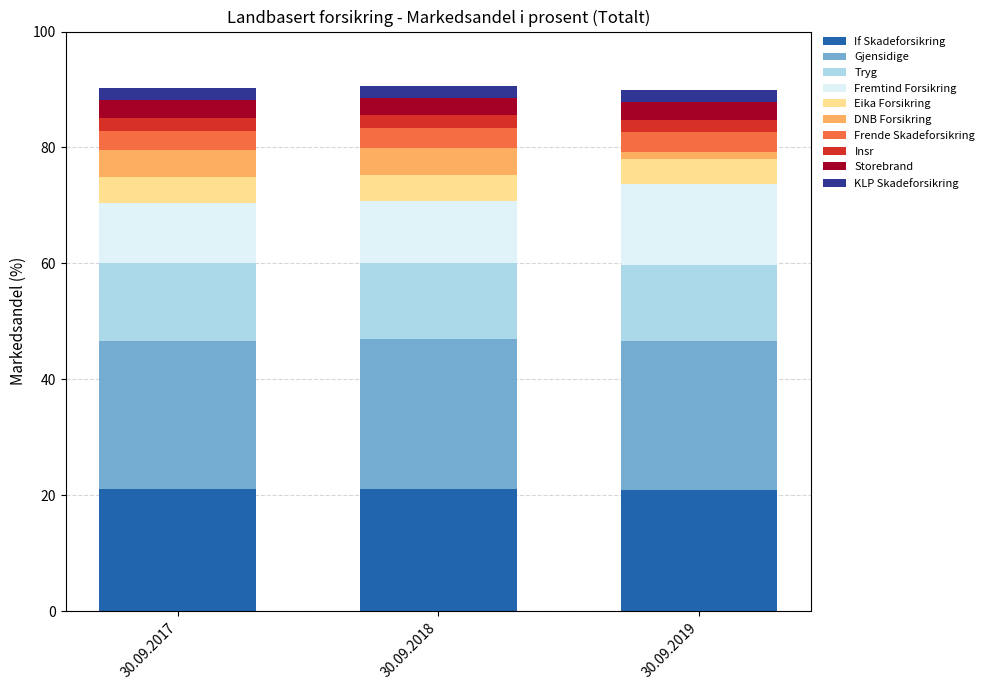

What is the maximum value for If Skadeforsikring?

21.1